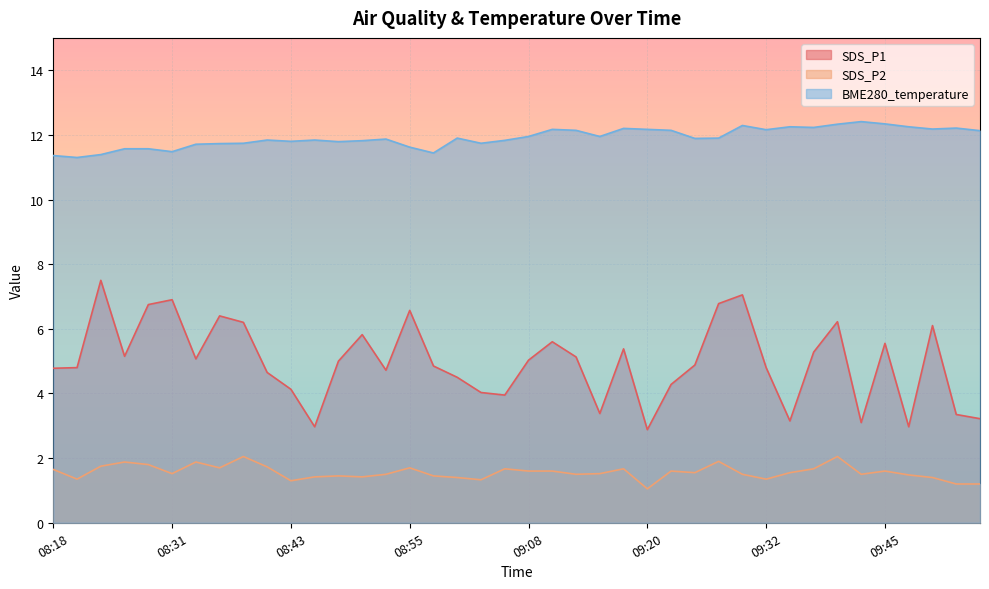

Rank the series at 08:28 from highest to lowest value.

BME280_temperature, SDS_P1, SDS_P2